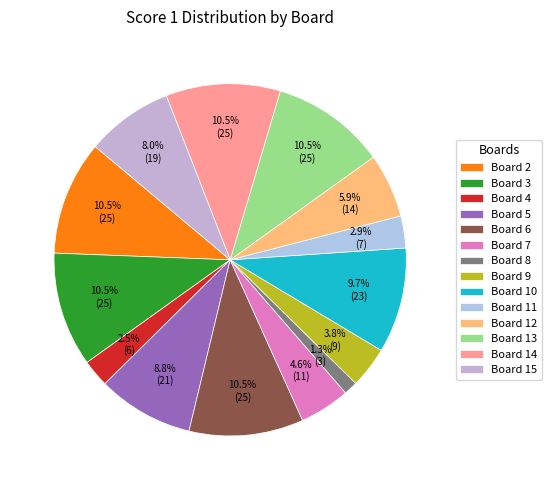

The Board 5 slice represents 15% of the pie. True or false?

False